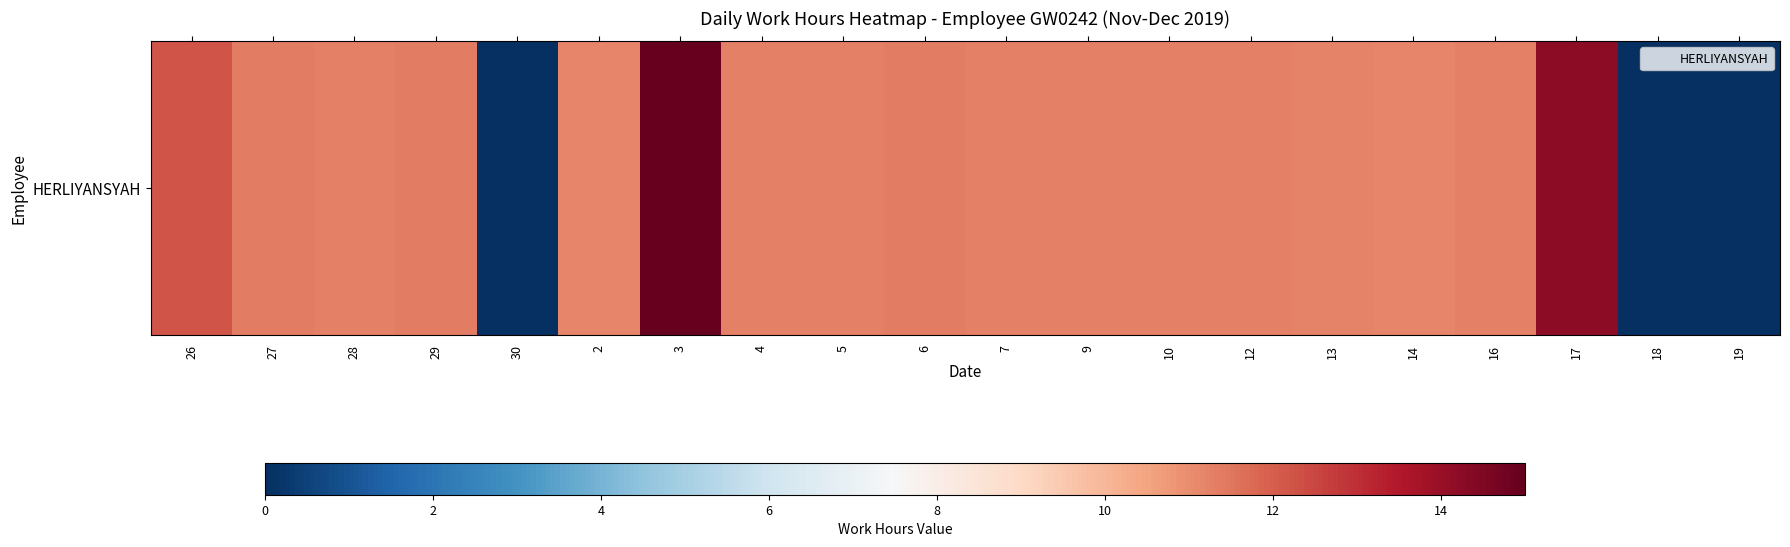

At which category does the chart reach its peak across all series?

3